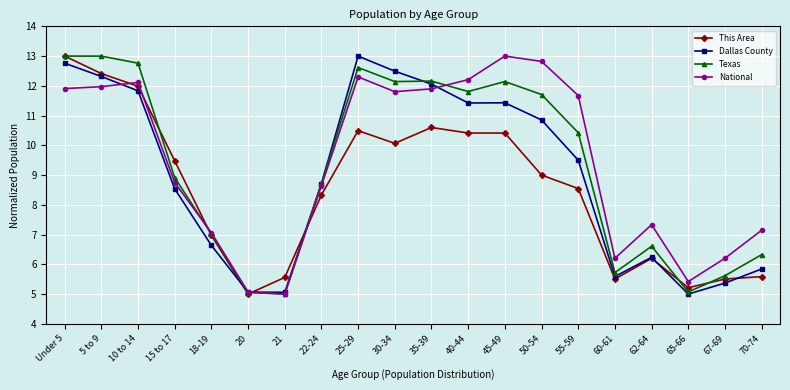

At which category is the sum across all series the highest?

Under 5